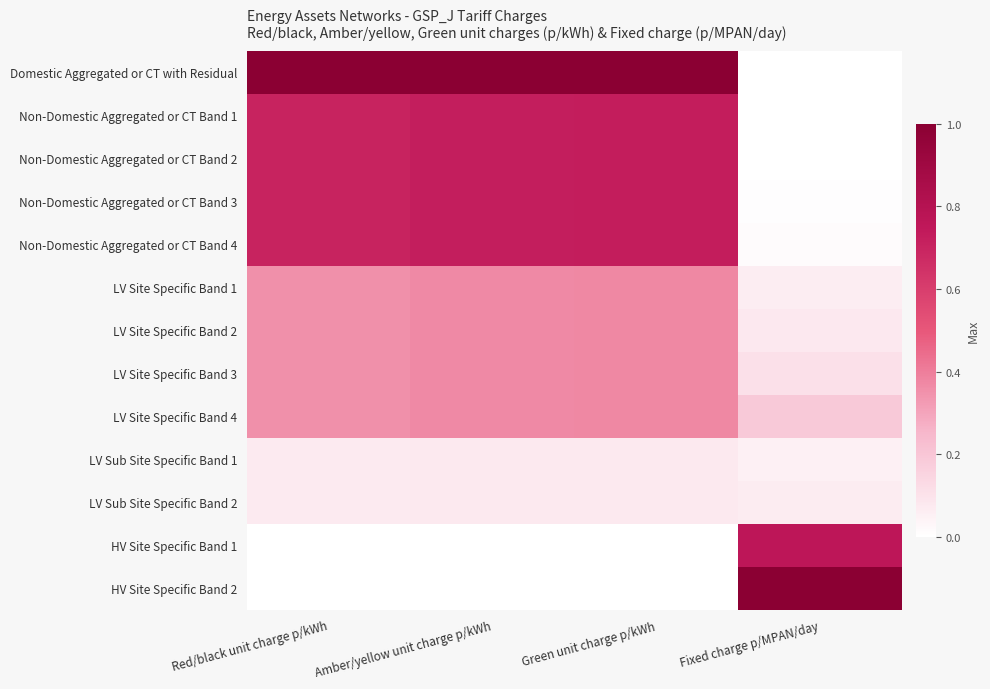

What is the total value across all series at Fixed charge p/MPAN/day?

2.3